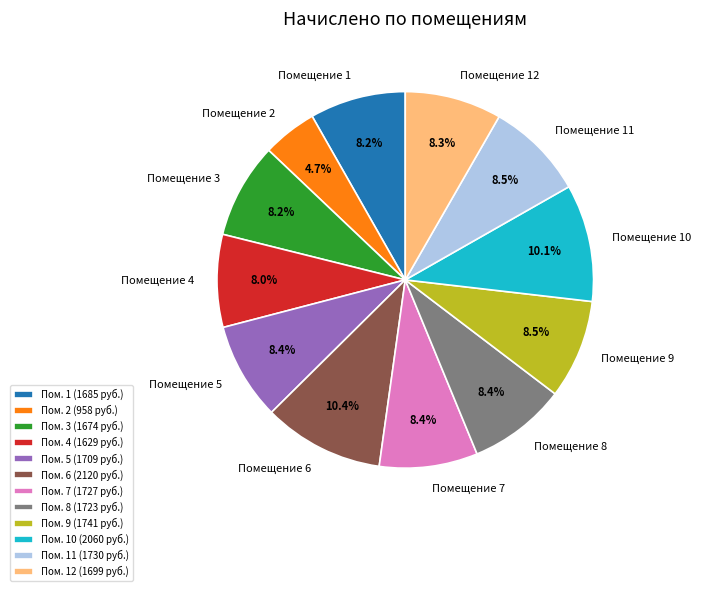

Approximately how many times larger is the value at Помещение 4 compared to Помещение 3?

1.0